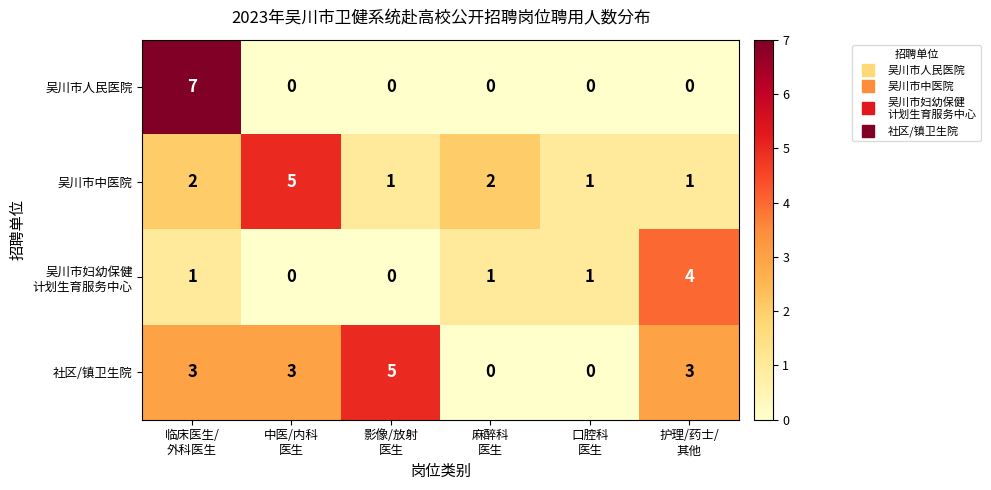

Which series has the largest range (max minus min)?

吴川市人民医院